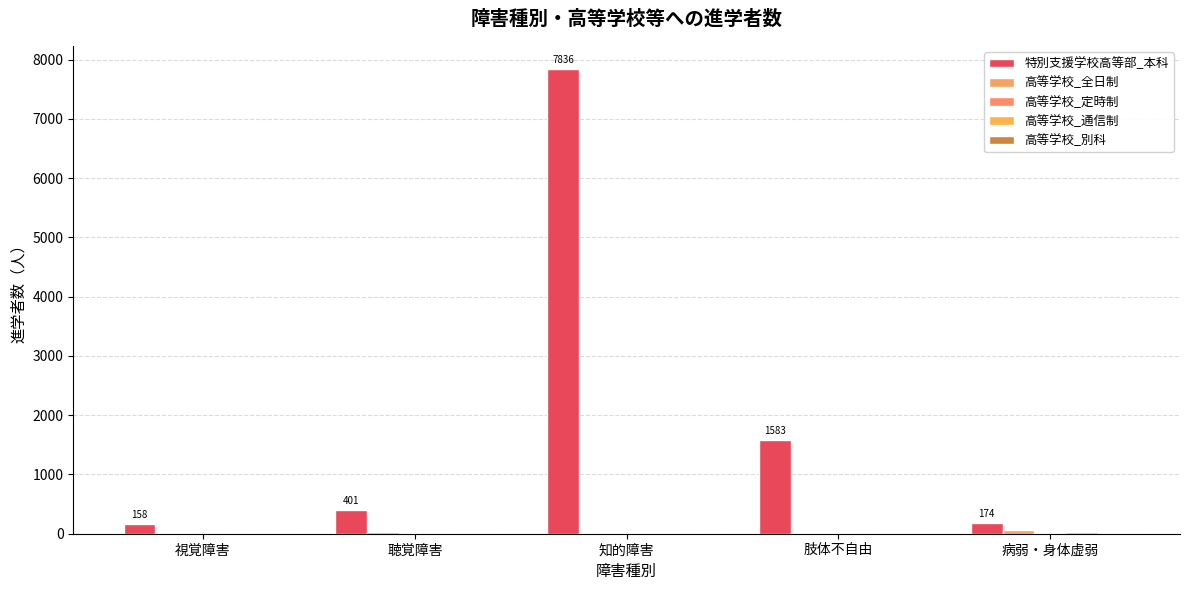

List the series in order of their peak value, highest first.

特別支援学校高等部_本科, 高等学校_全日制, 高等学校_通信制, 高等学校_定時制, 高等学校_別科